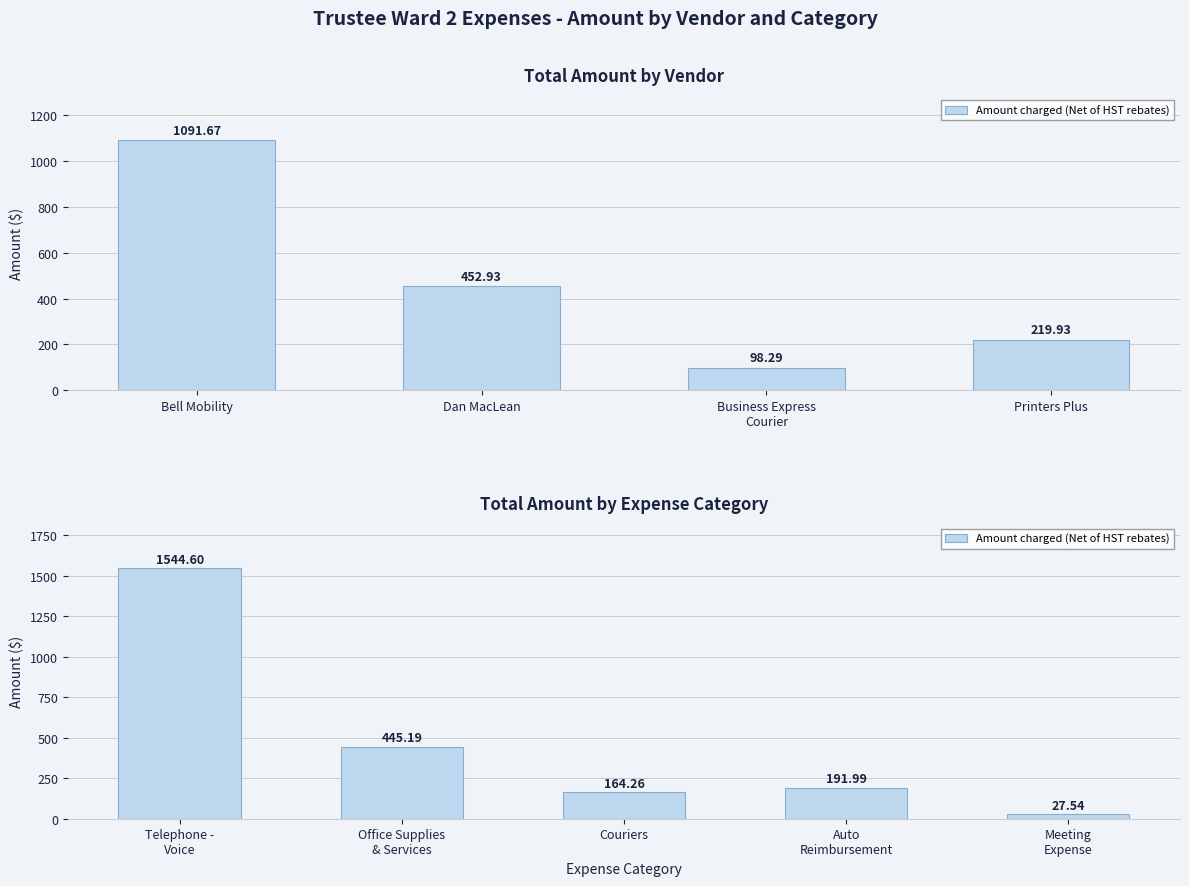

What value does the data have at Meeting Expense?

27.5